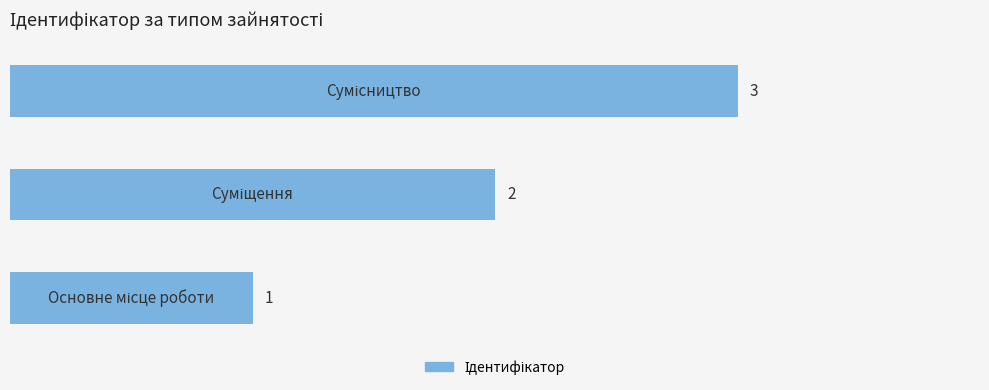

What is the sum of all values?

6